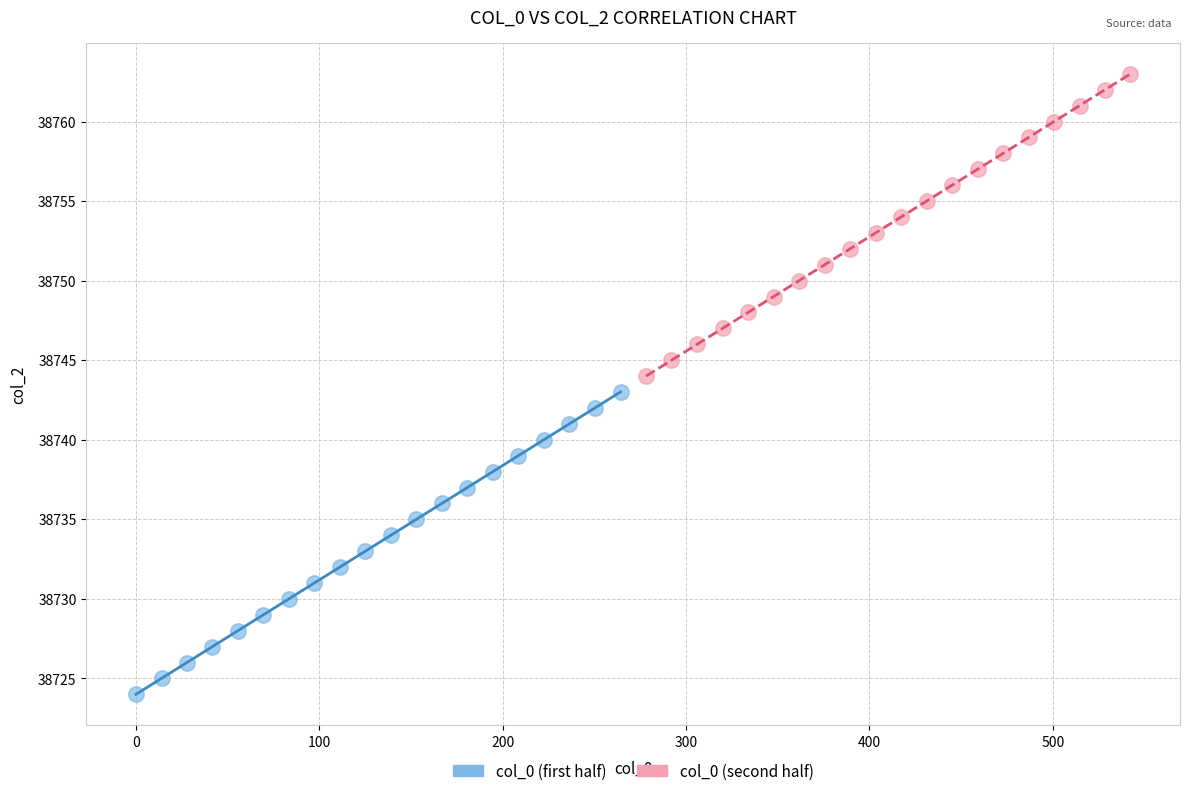

Which series contains the lowest Y value?

col_0 (first half)